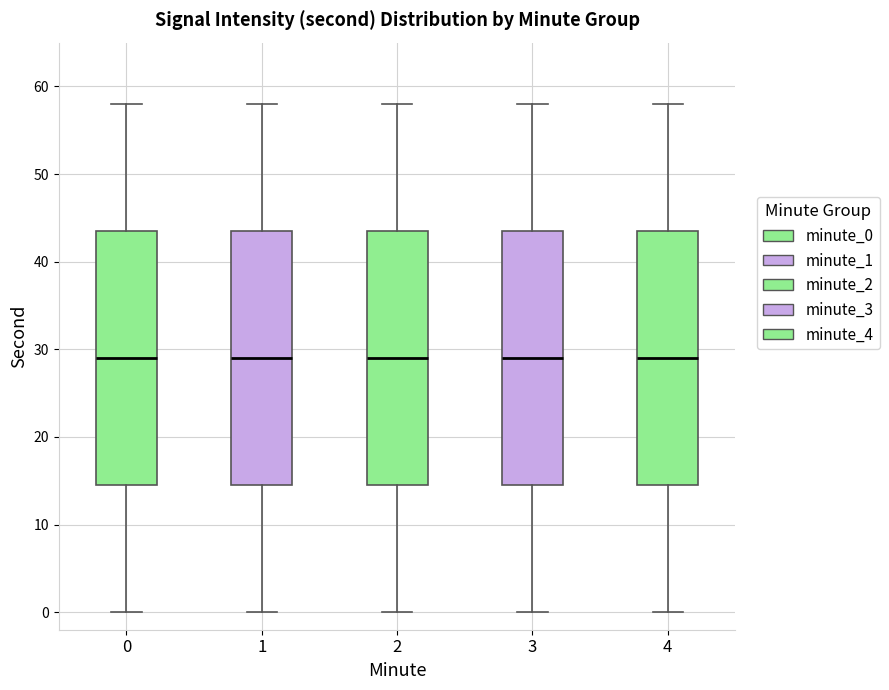

Reading left to right, transcribe this box plot: for each box, give where its median line is, the range the box spans, and where its two whiskers end, as read against the y-axis. The values are not printed on the chart, so give them approximately, as read against the axis.

0: median 29, box 15 to 44, whiskers 0 to 58
1: median 29, box 15 to 44, whiskers 0 to 58
2: median 29, box 15 to 44, whiskers 0 to 58
3: median 29, box 15 to 44, whiskers 0 to 58
4: median 29, box 15 to 44, whiskers 0 to 58